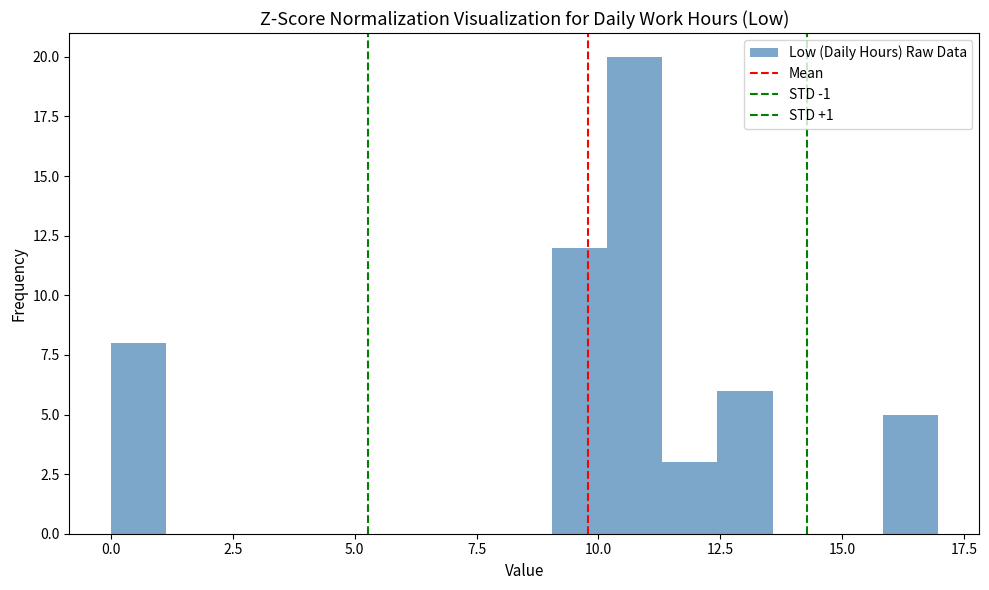

Around what value on the x-axis is the tallest bar? Give the approximate position of its centre, as read against the axis.

10.5